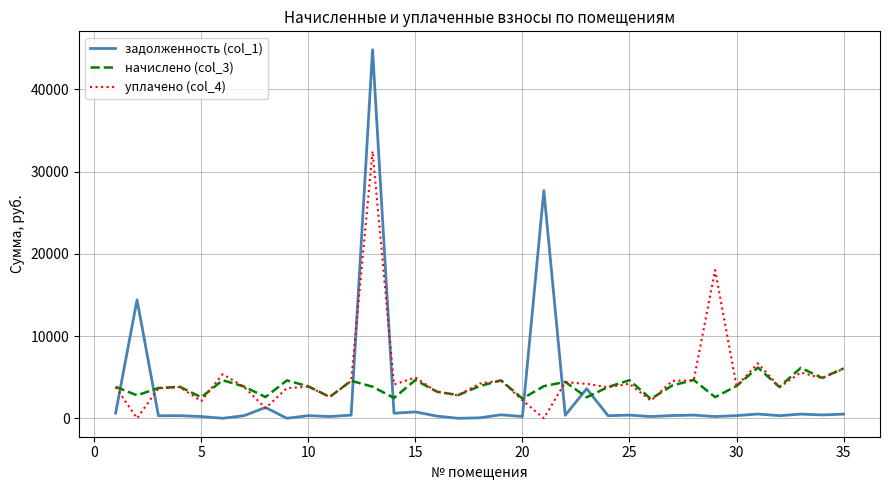

Which series has the widest spread of values?

задолженность (col_1)